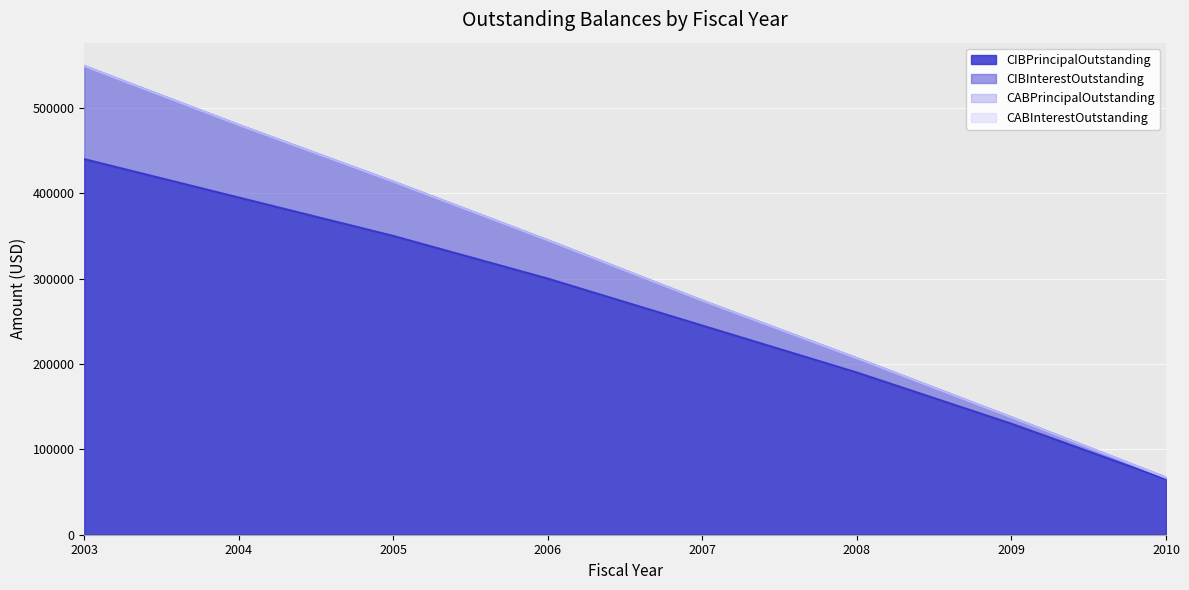

True or false: CIBPrincipalOutstanding and CIBInterestOutstanding cross at least once.

False